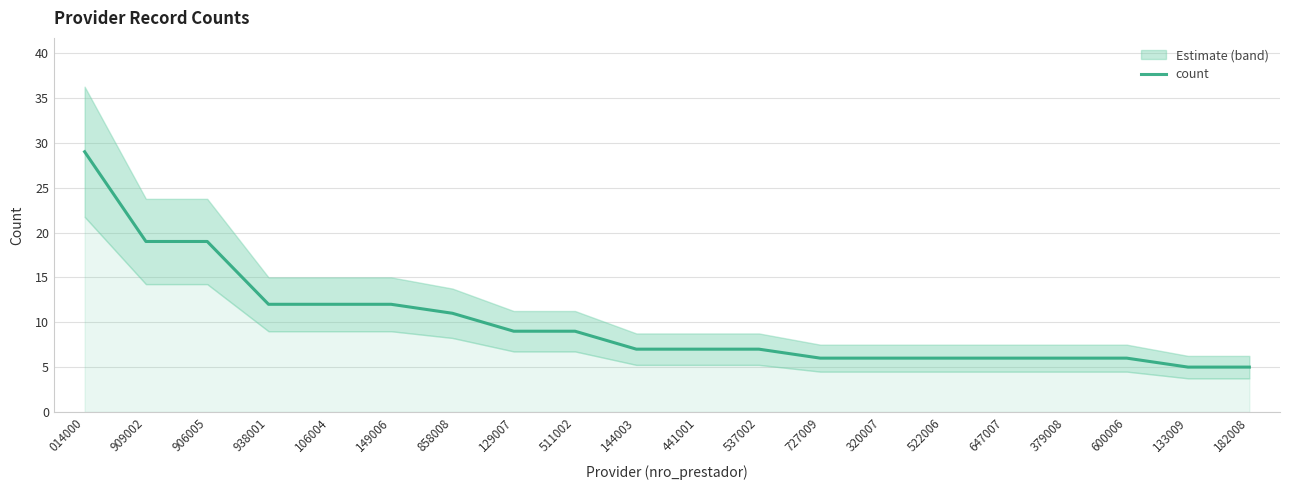

What is the maximum value shown in the chart?

29